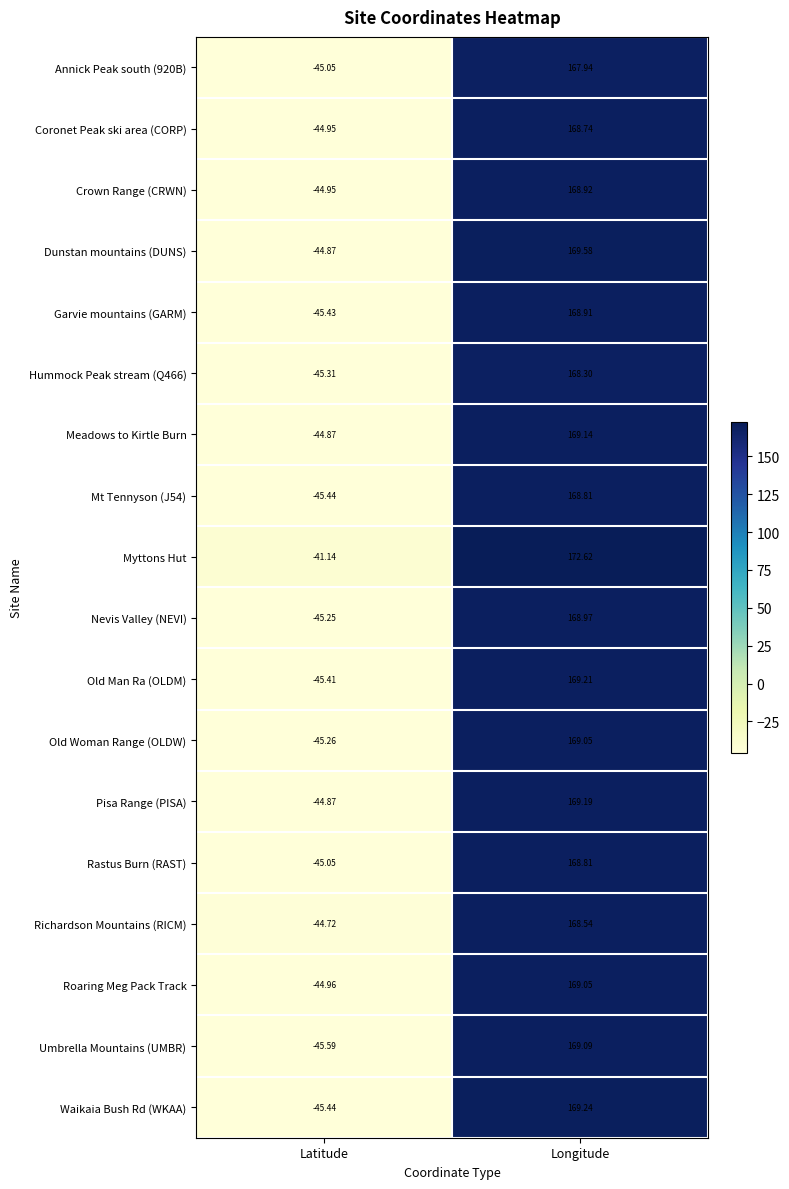

At which label does Meadows to Kirtle Burn first exceed 169?

Longitude